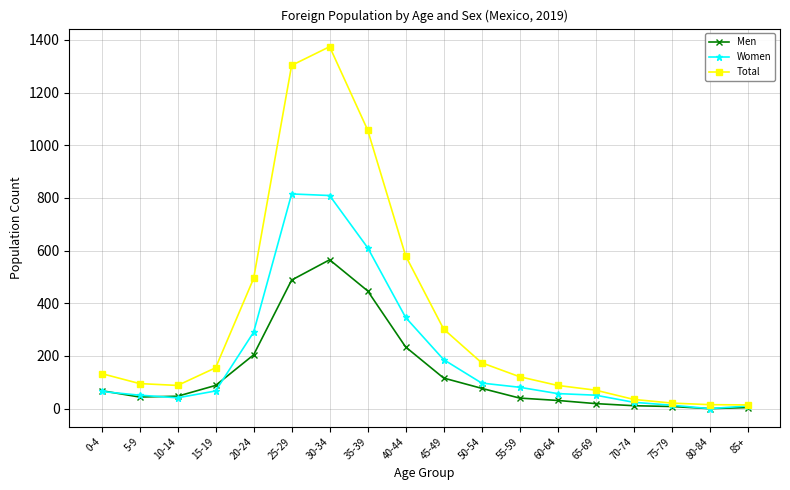

At which category does the chart reach its peak across all series?

30-34